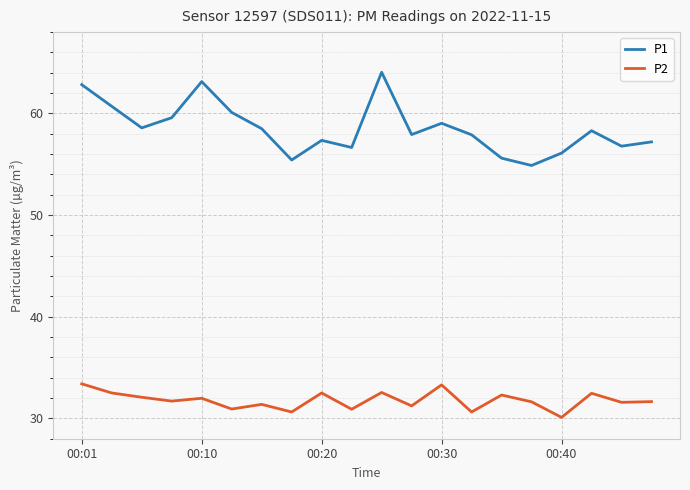

What is the difference between the maximum and minimum values in the P1 series?

9.2